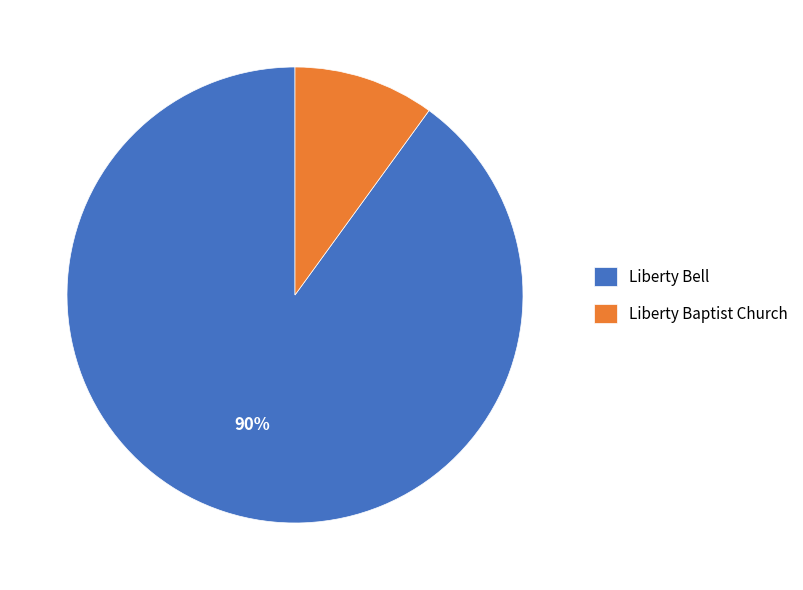

To the nearest percent, what portion does Liberty Bell represent?

90%